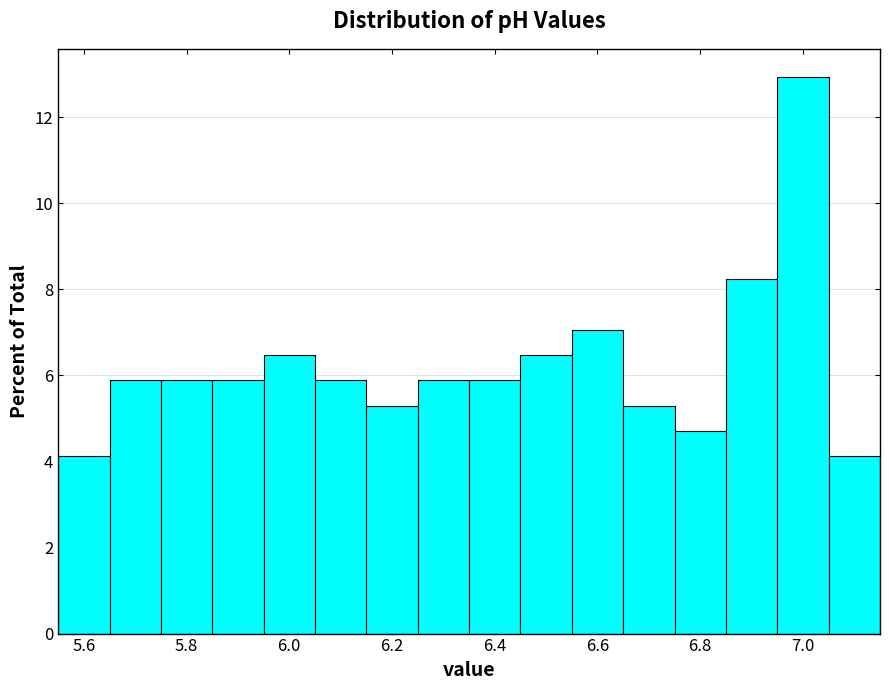

Reading left to right, list every bar in this chart as the range it spans on the x-axis followed by its height. Neither the bar edges nor the heights are printed on the chart, so give them approximately, as read against the axes.

5.55 to 5.65: 4.2
5.65 to 5.75: 5.8
5.75 to 5.85: 5.8
5.85 to 5.95: 5.8
5.95 to 6.05: 6.4
6.05 to 6.15: 5.8
6.15 to 6.25: 5.2
6.25 to 6.35: 5.8
6.35 to 6.45: 5.8
6.45 to 6.55: 6.4
6.55 to 6.65: 7.0
6.65 to 6.75: 5.2
6.75 to 6.85: 4.8
6.85 to 6.95: 8.2
6.95 to 7.05: 13.0
7.05 to 7.15: 4.2